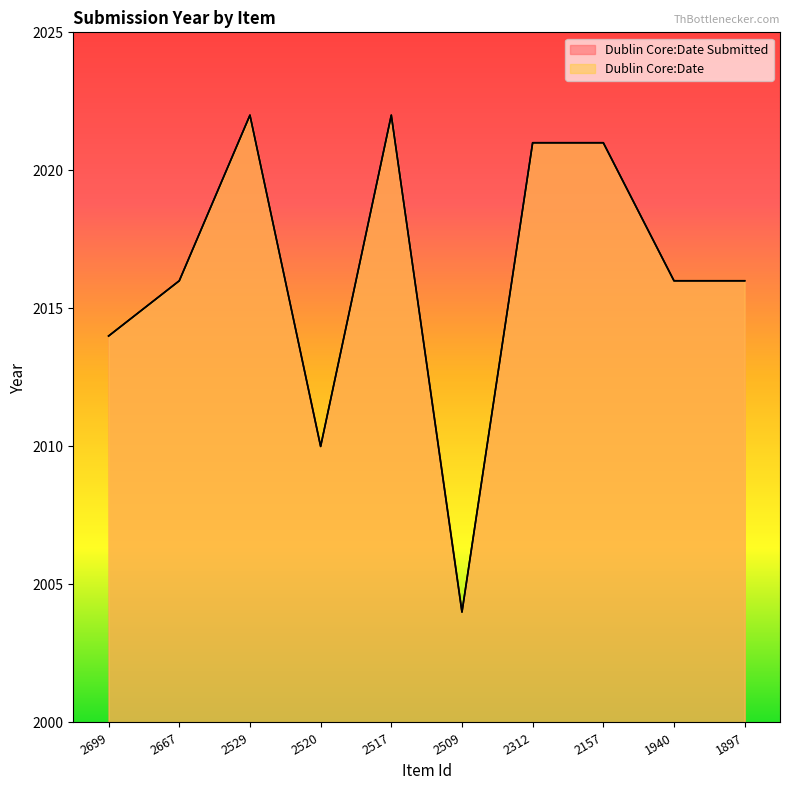

List the labels in order of Dublin Core:Date Submitted value, smallest first.

2509, 2520, 2699, 2667, 1940, 1897, 2312, 2157, 2529, 2517